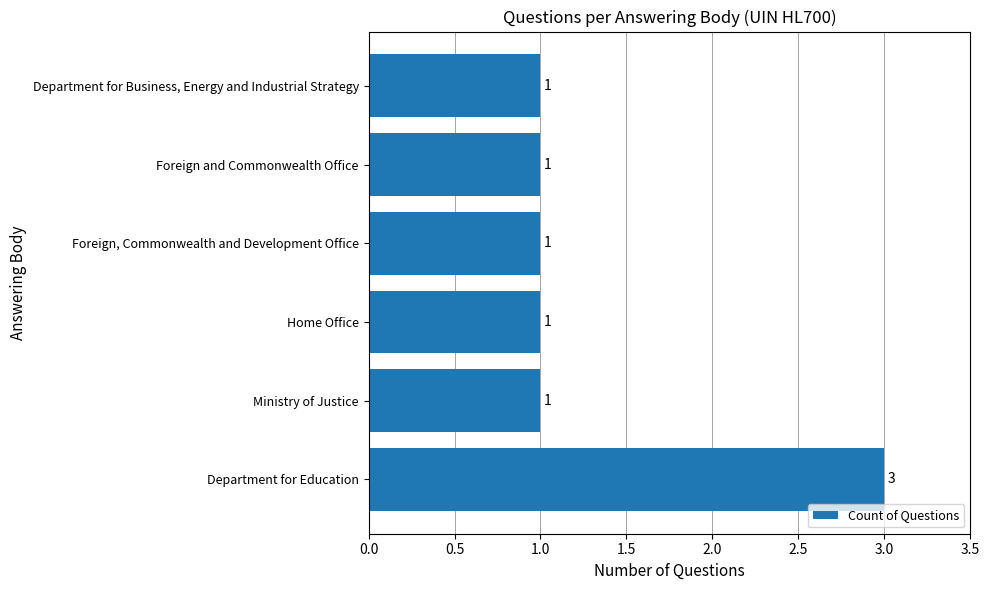

What is the smallest value displayed?

1